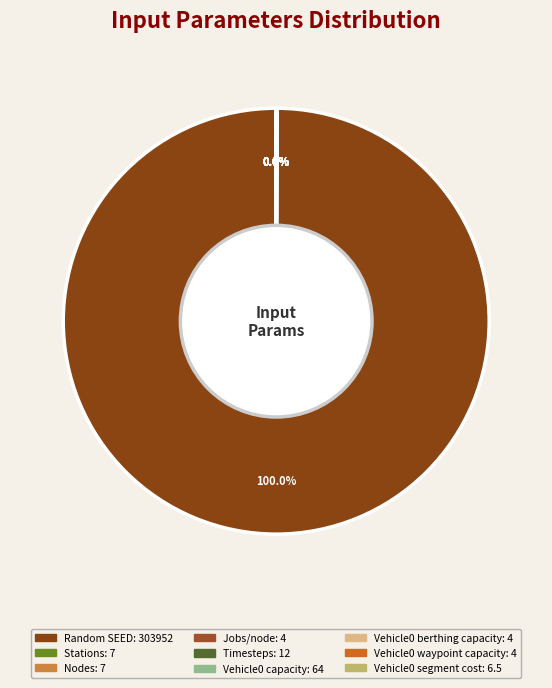

How many slices are in this pie chart?

9